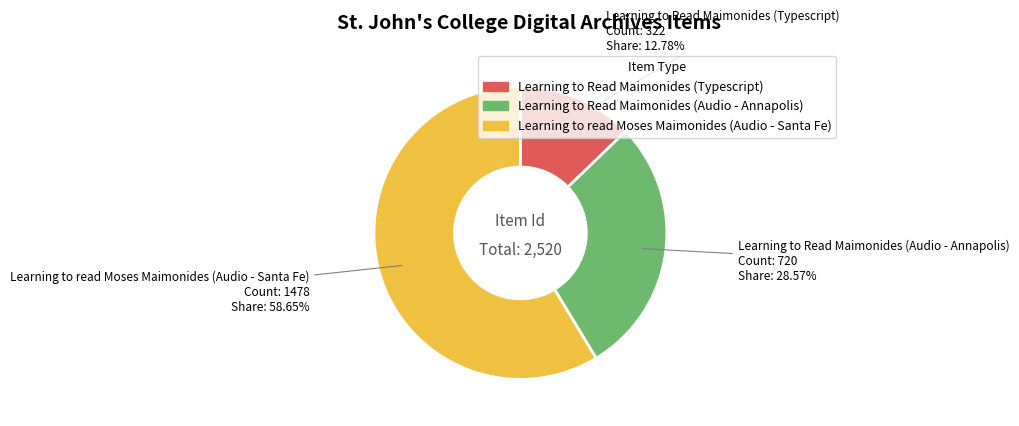

How many segments does this pie chart have?

3